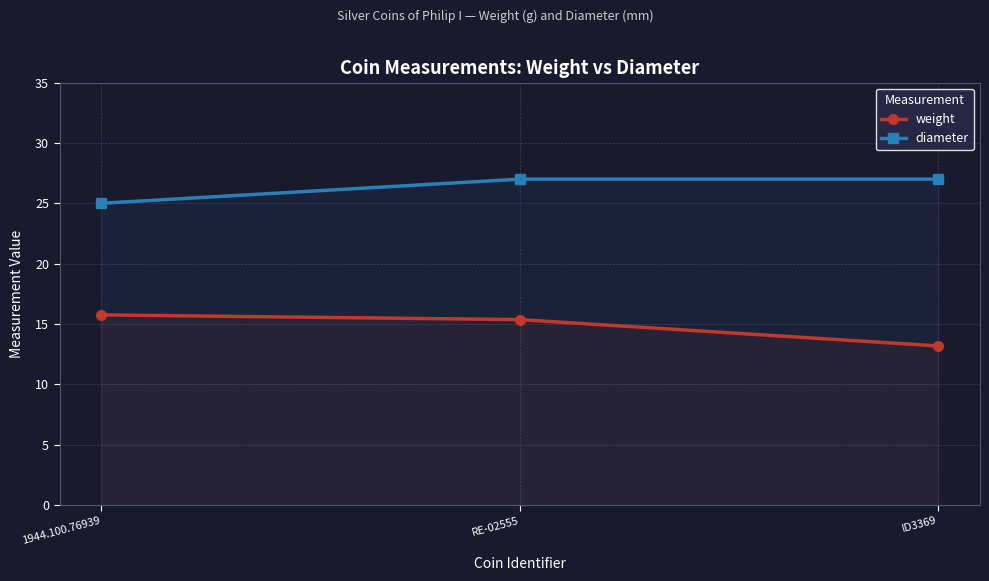

What is the difference between the highest and lowest values at 1944.100.76939?

9.2